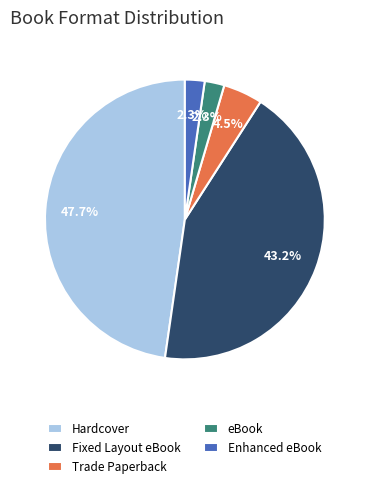

Which has a higher value, Fixed Layout eBook or eBook?

Fixed Layout eBook